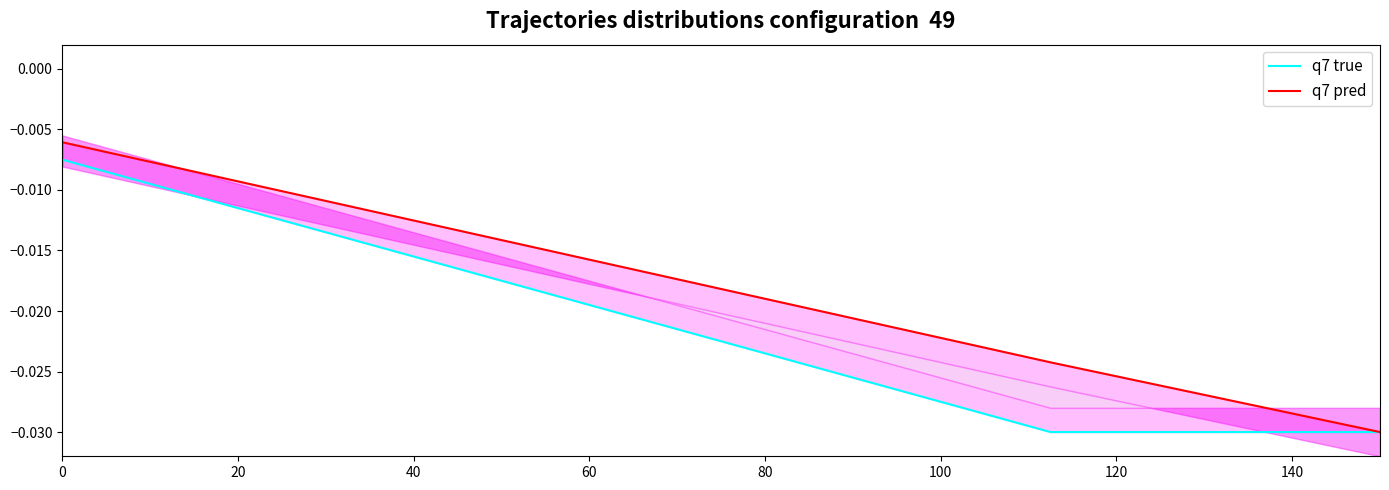

What are all the series names shown in the legend?

q7 true, q7 pred